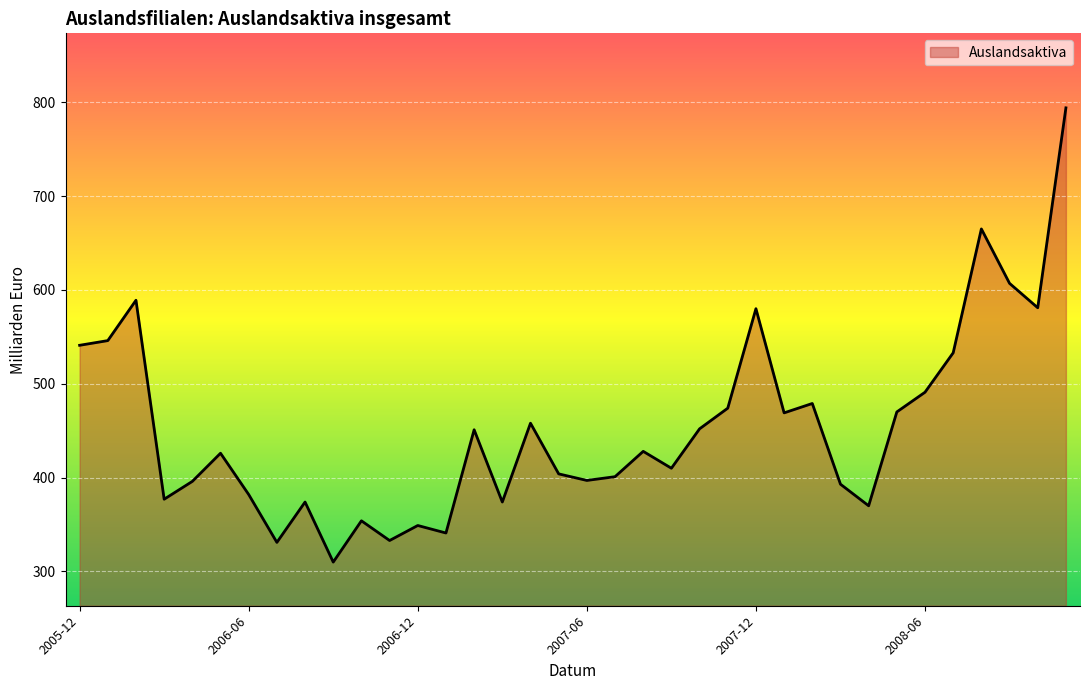

What is the difference between the maximum and minimum values?

484